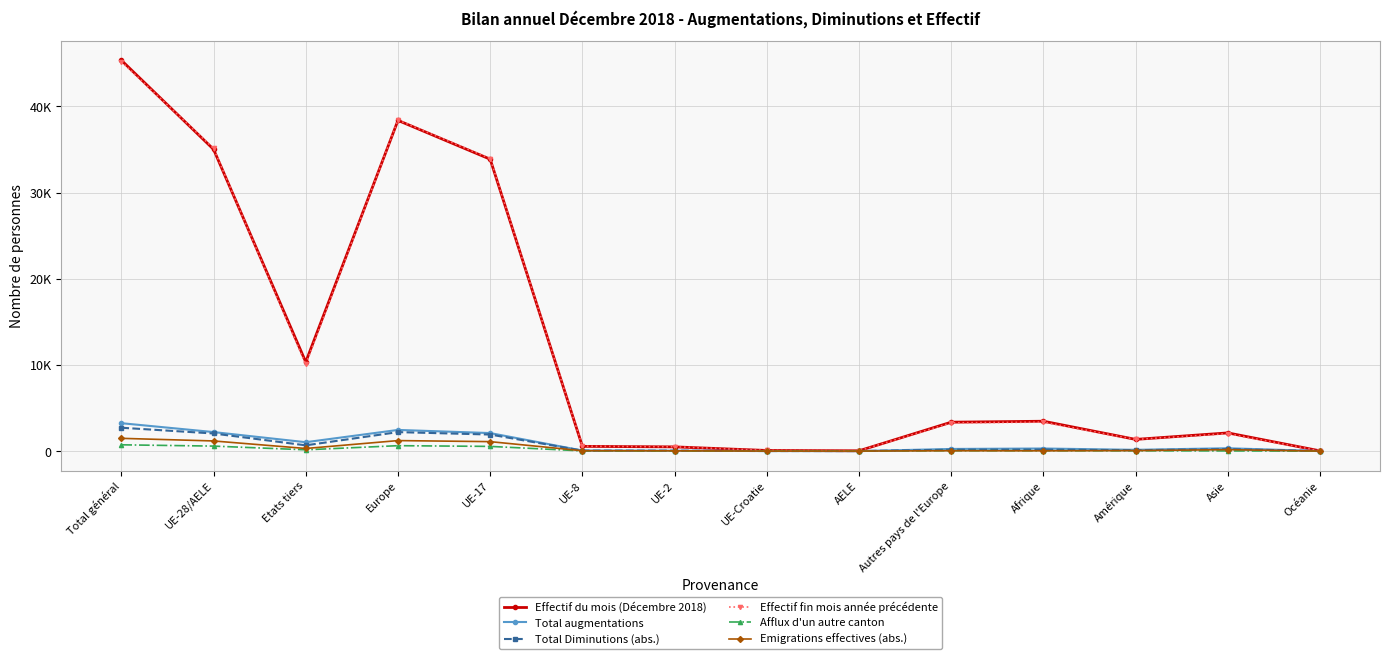

What is the value of the Effectif du mois (Décembre 2018) point at the 7th from the left?

490